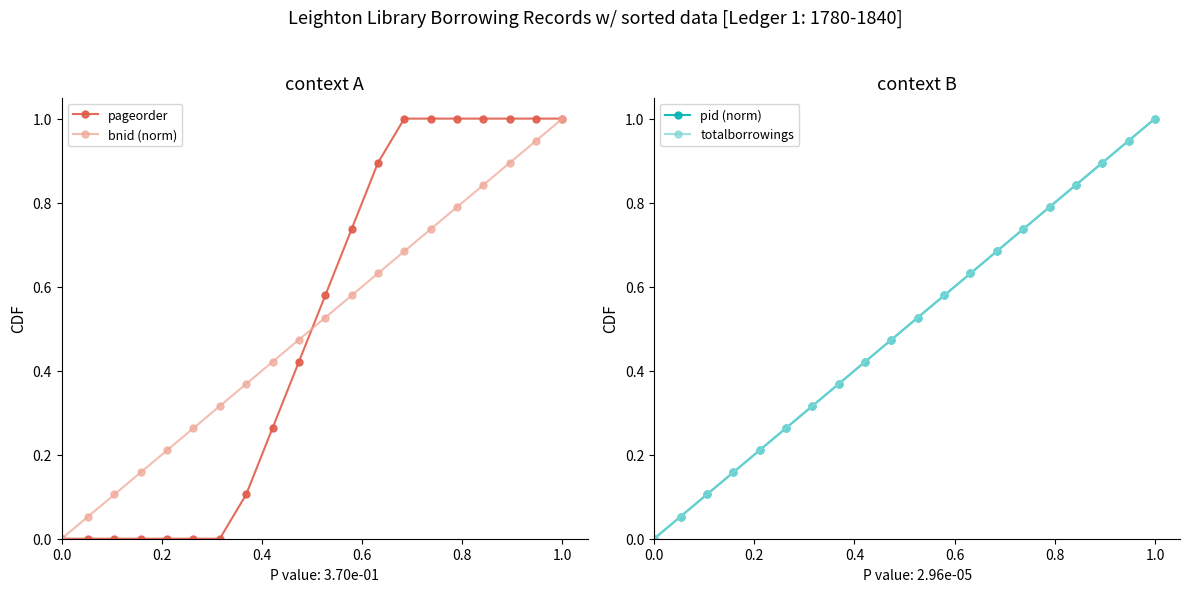

Which series has the widest spread of values?

pageorder